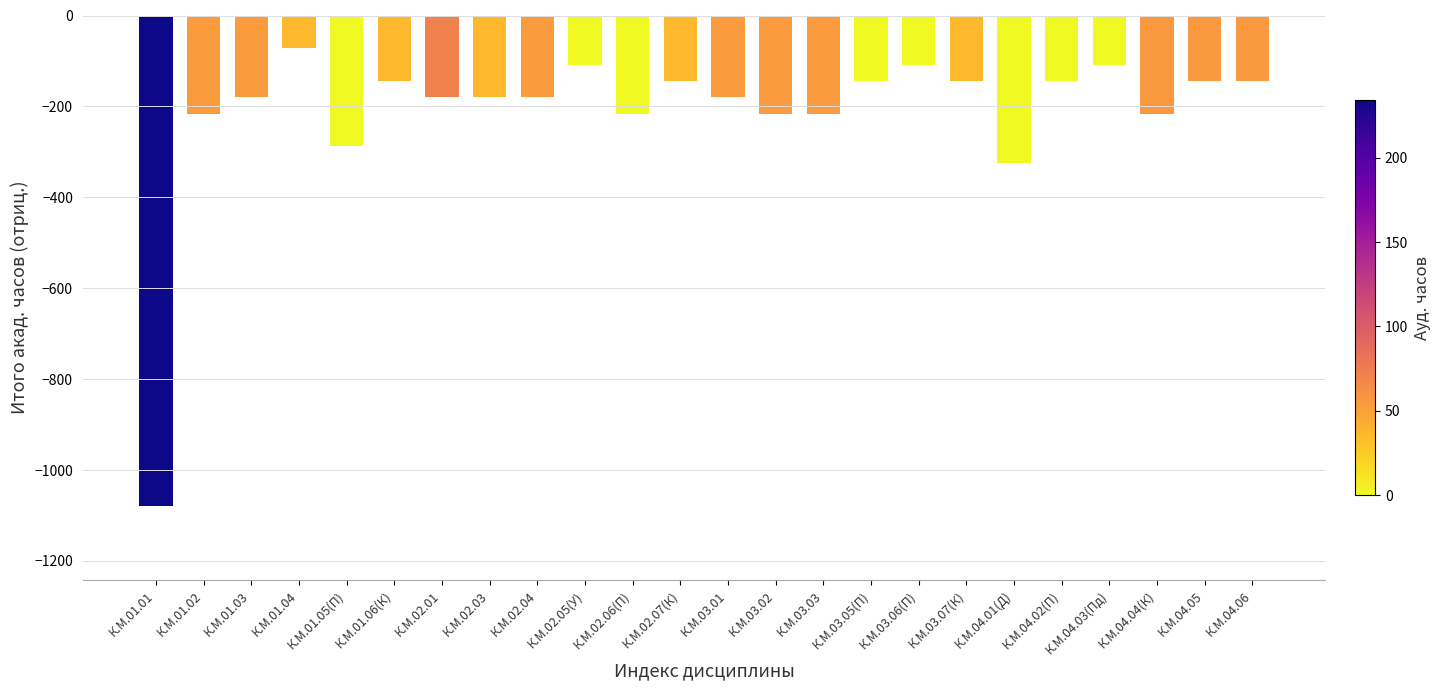

How many categories are shown in the chart?

24